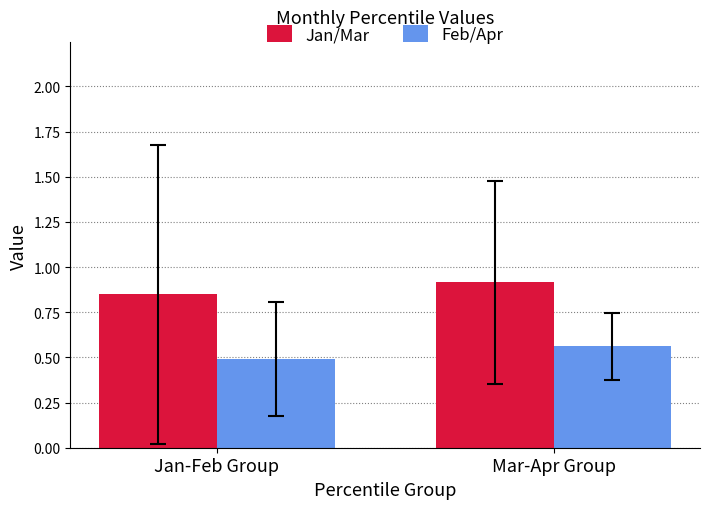

How many Feb/Apr values are between 0 and 1?

2